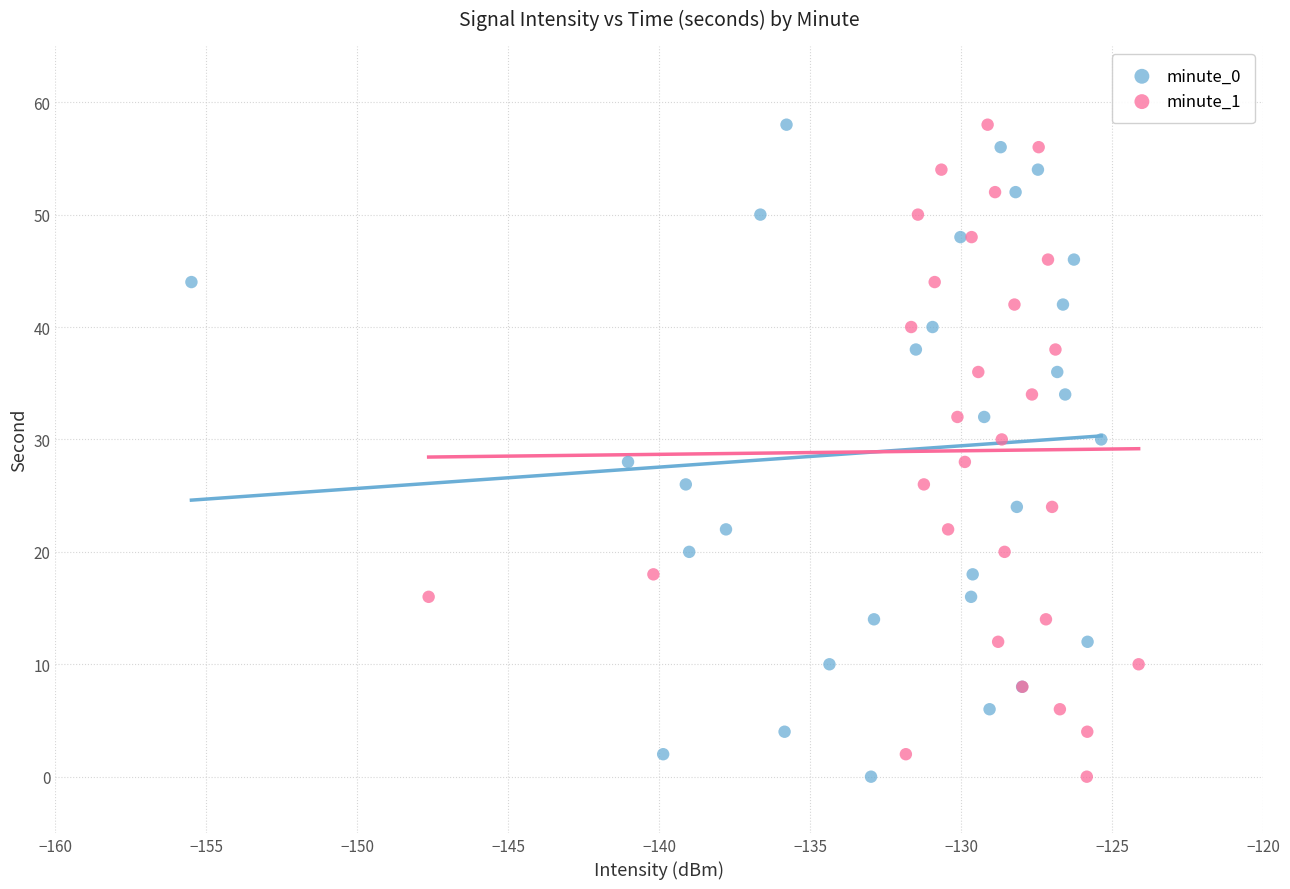

What are all the series names shown in the legend?

minute_0, minute_1